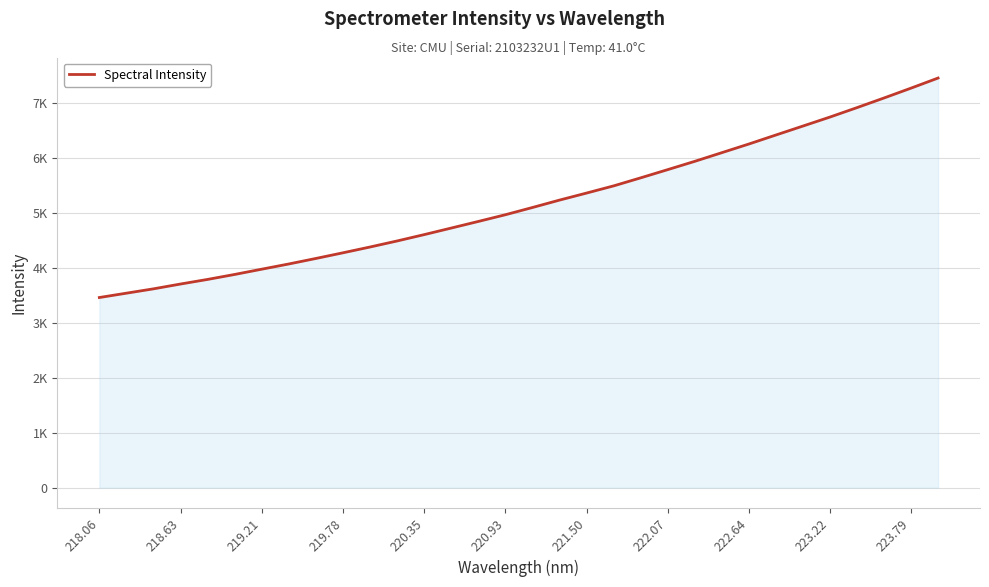

Is this an area chart (filled region under the line)?

Yes